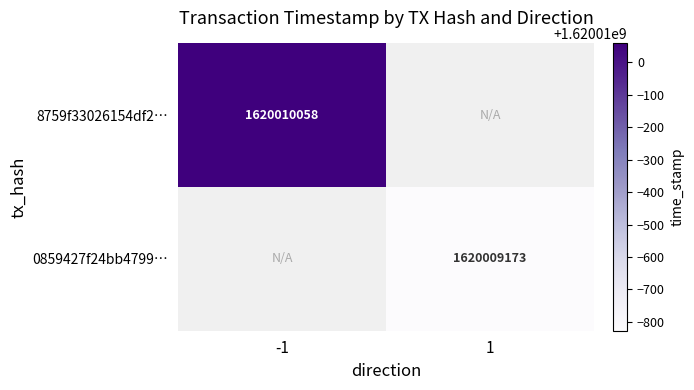

Which label corresponds to the largest value in the chart?

time_stamp